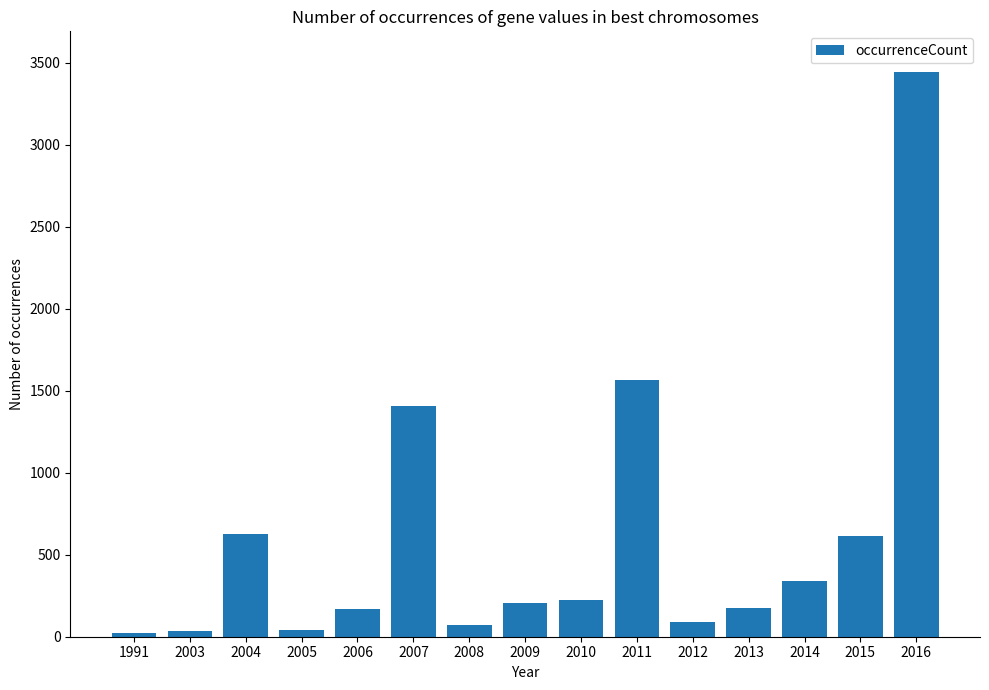

What is the maximum value shown in the chart?

3442